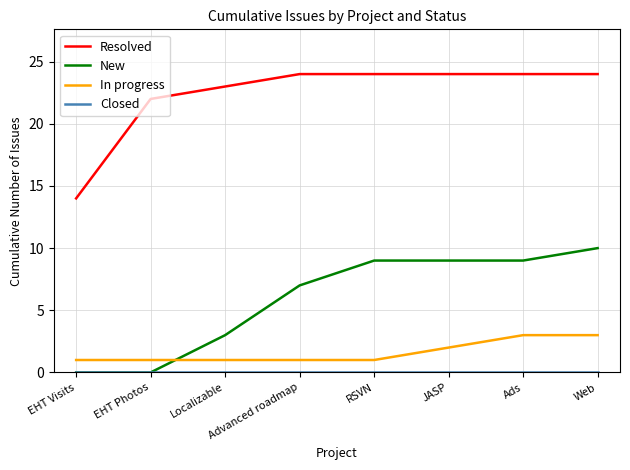

What is the difference between the highest and lowest values at EHT Photos?

22